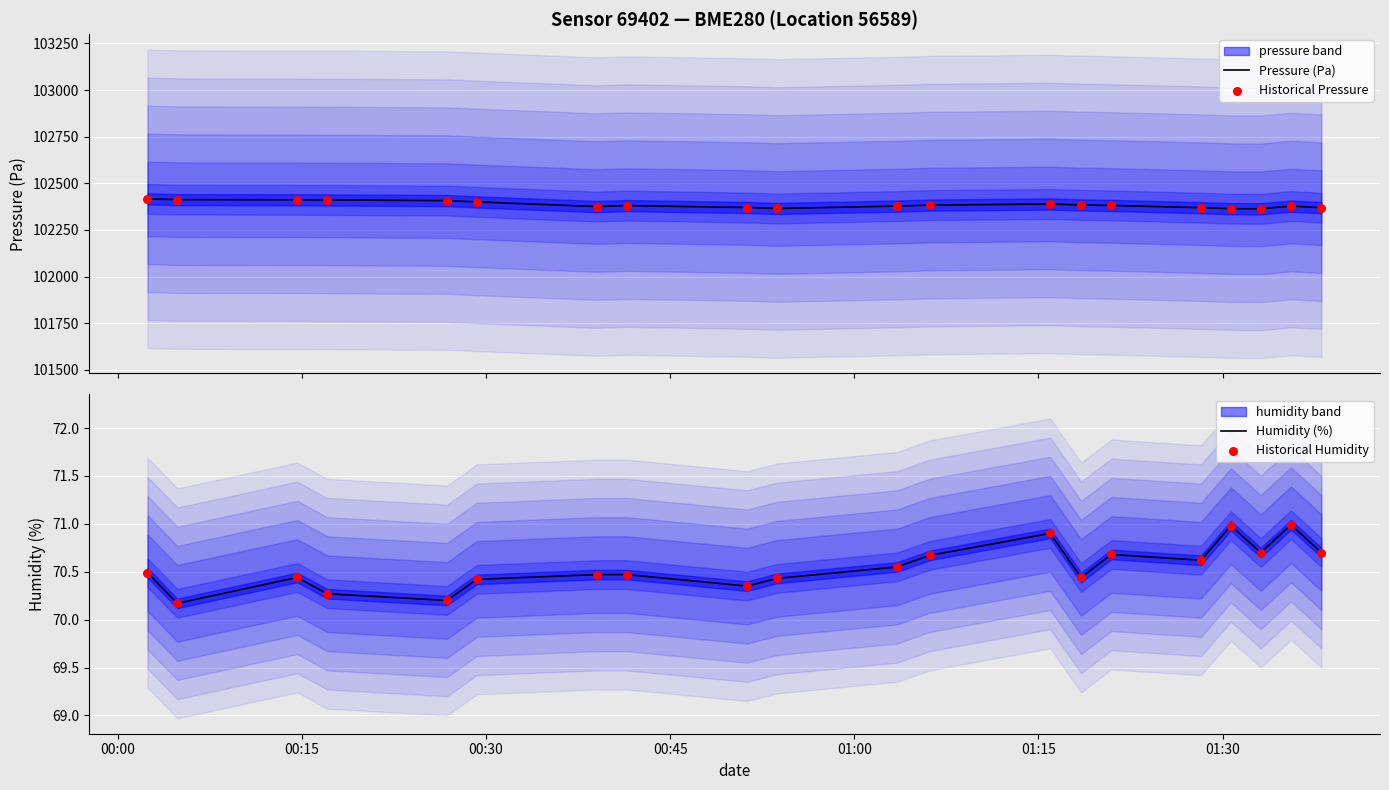

Which series reaches the maximum Y coordinate?

Pressure (Pa)